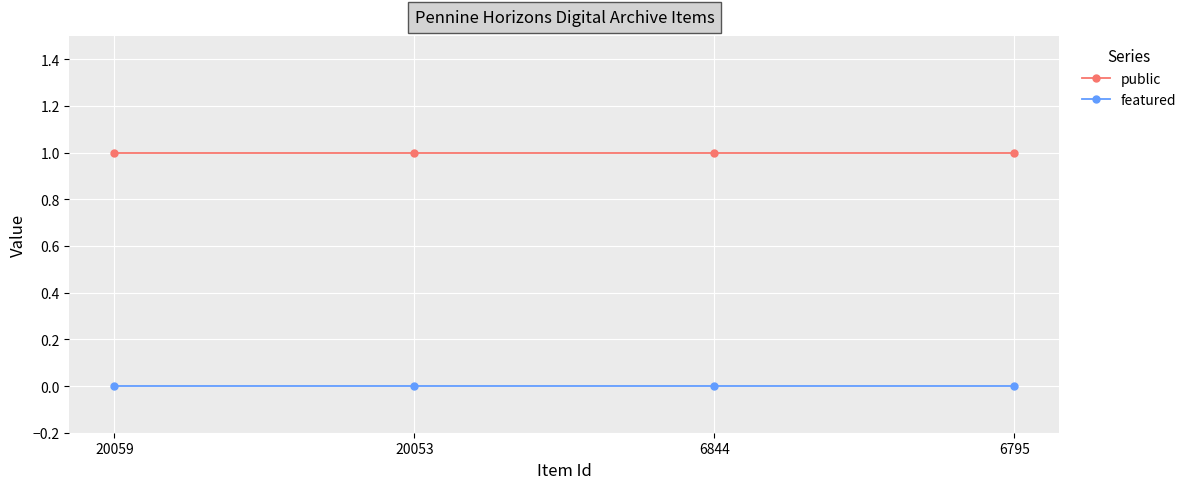

What are all the series names shown in the legend?

public, featured